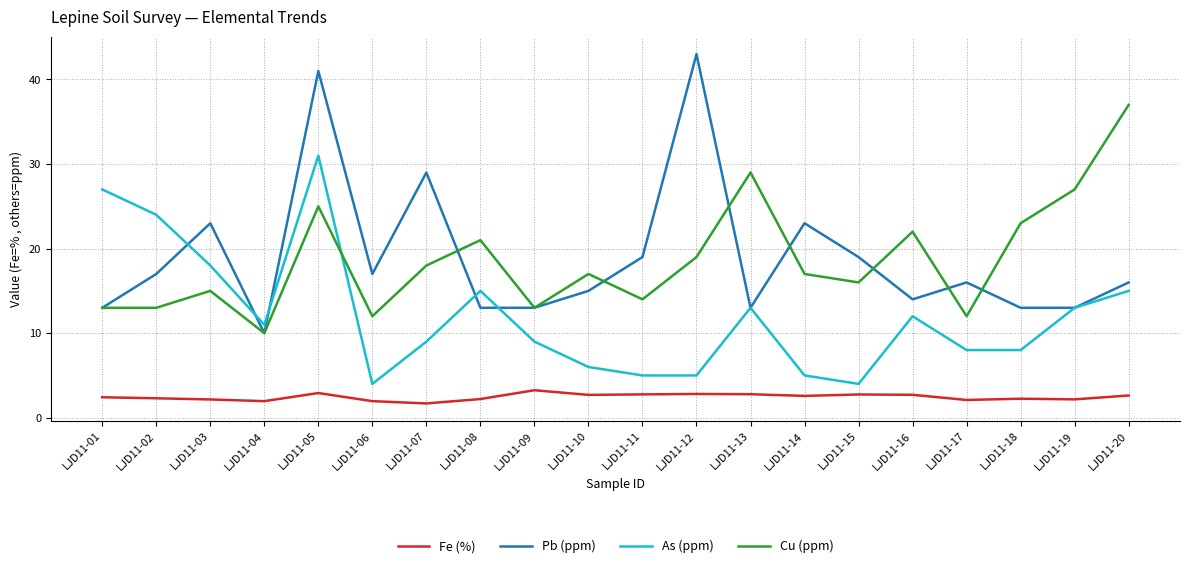

What is the difference between the maximum and minimum values in the Fe (%) series?

1.6